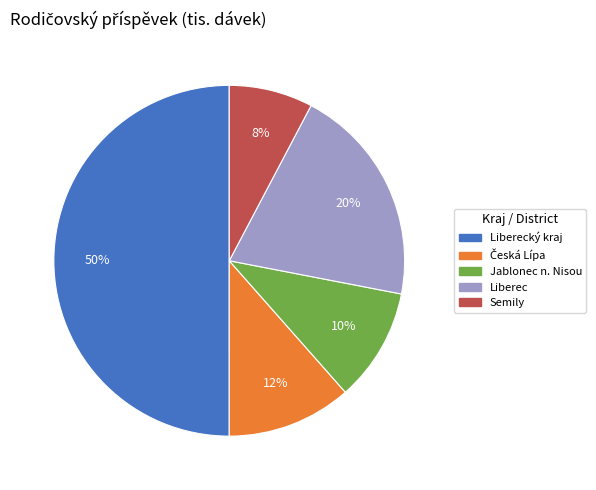

To the nearest percent, what is the difference between the largest and smallest slice percentages?

42%